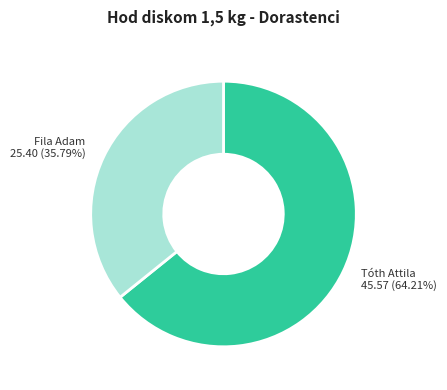

Is there any slice that represents more than half of the pie?

Yes